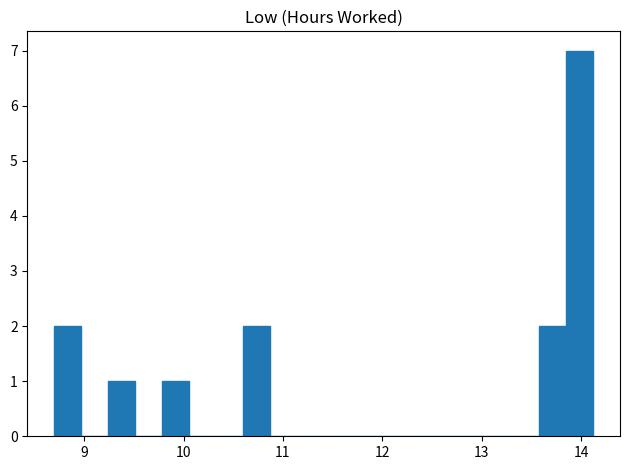

Read against the x-axis, roughly where is the centre of the tallest bar?

14.0